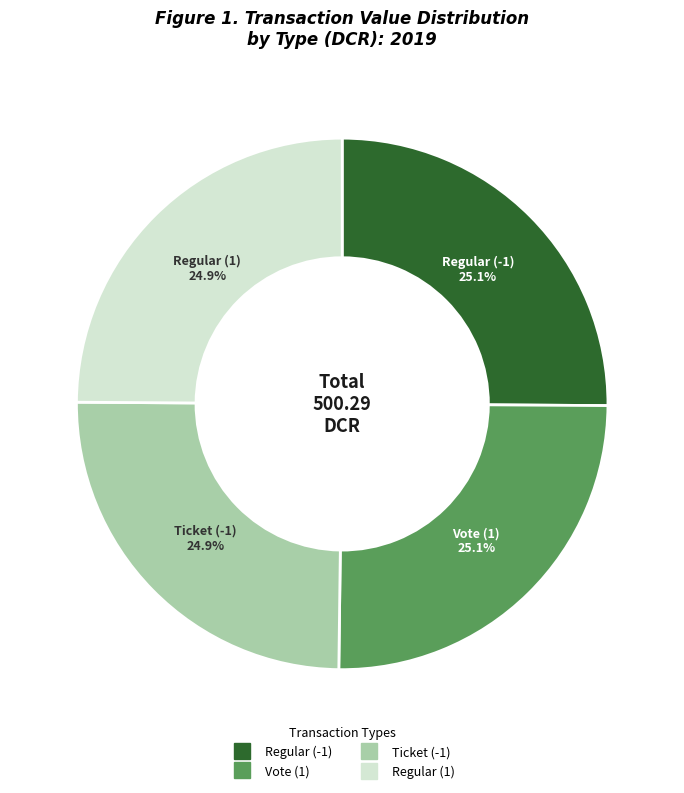

Combined, what portion of the pie is Ticket (-1) and Regular (1)?

49.8%